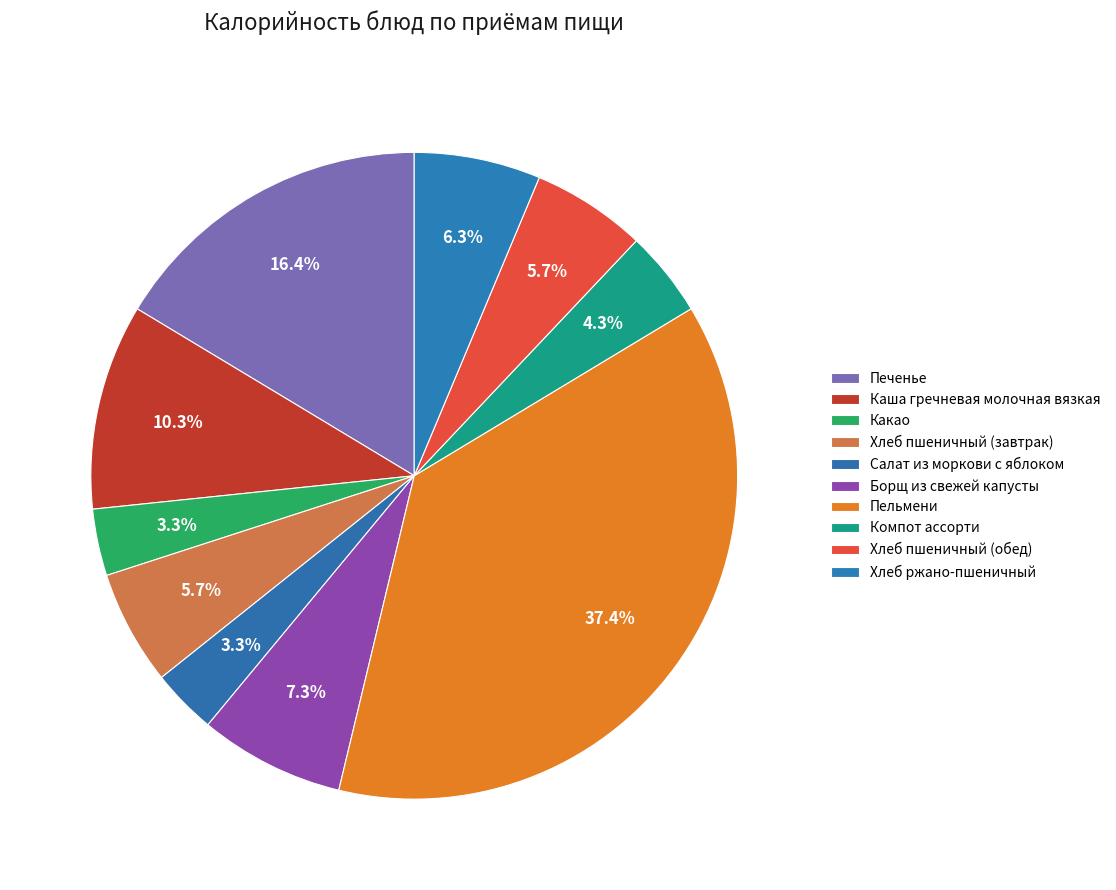

How many slices are in this pie chart?

10